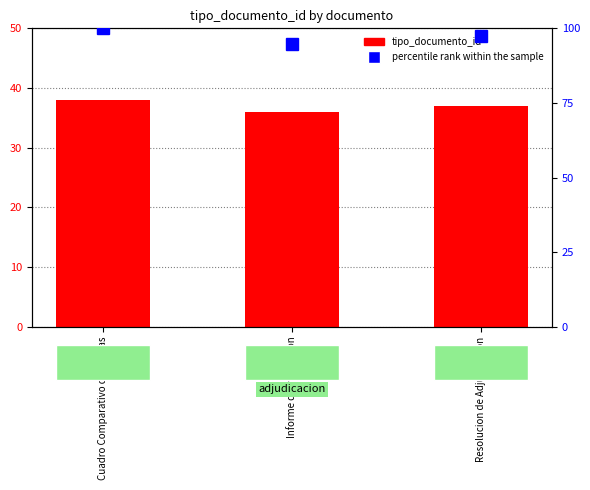

How many data points in percentile rank within the sample are less than 97?

1